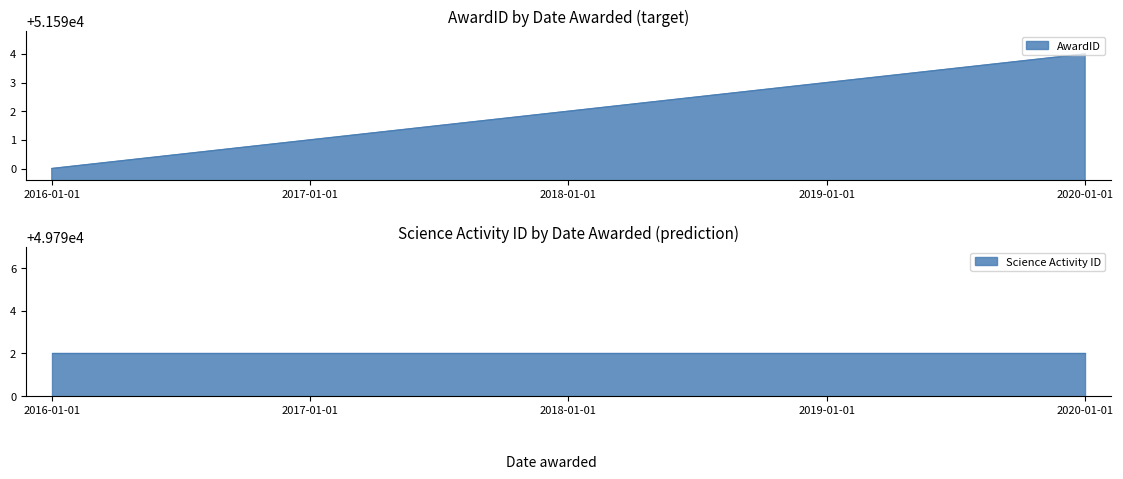

At which label is the value closest to 51592?

2018-01-01